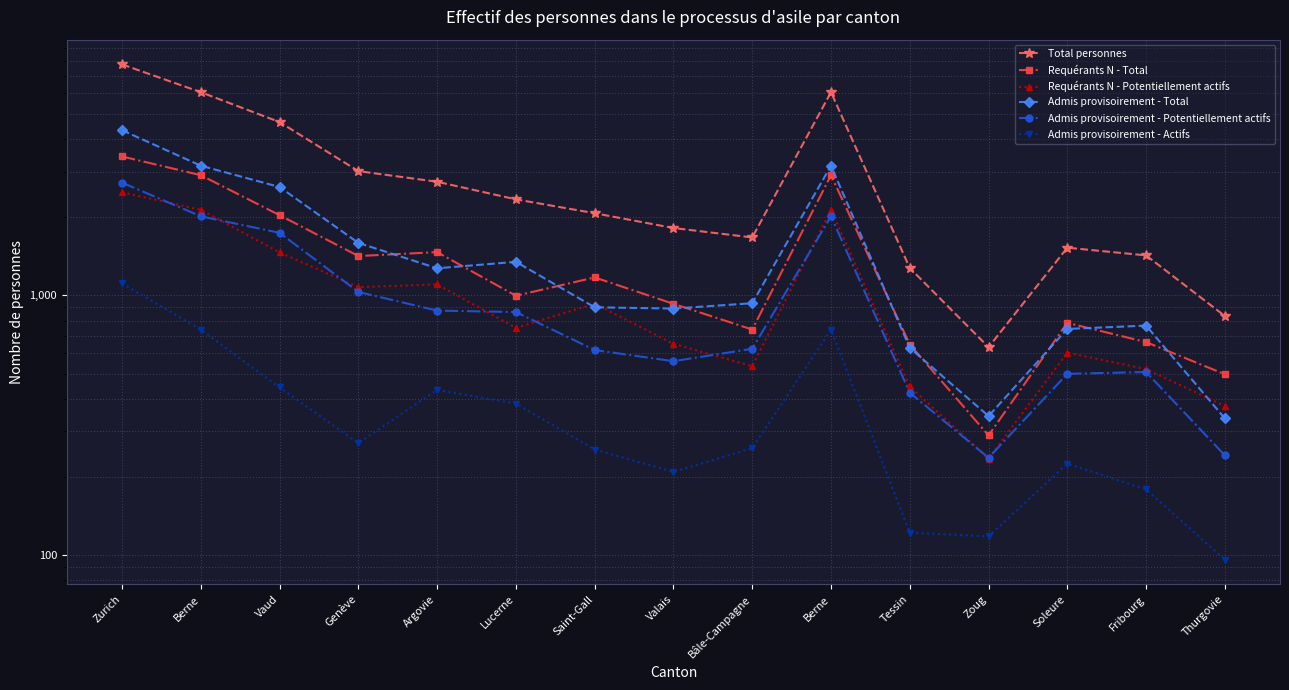

How many data points does each series have?

15